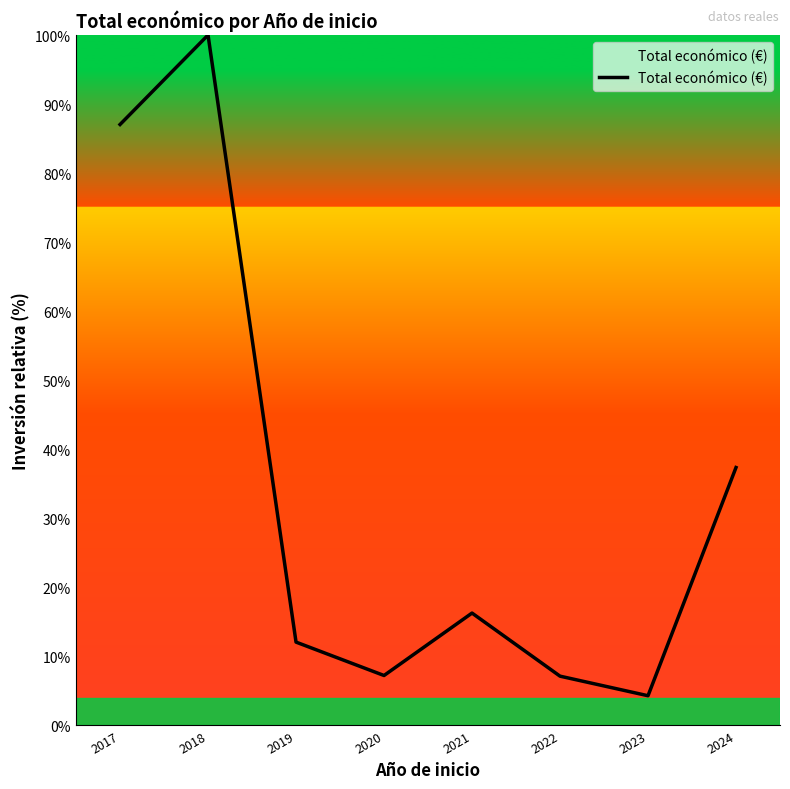

The chart shows a value of 4.3 at 2023. True or false?

True